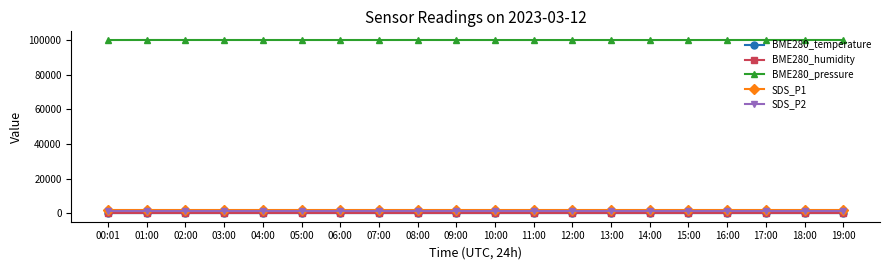

True or false: BME280_humidity and SDS_P2 intersect in this chart.

False